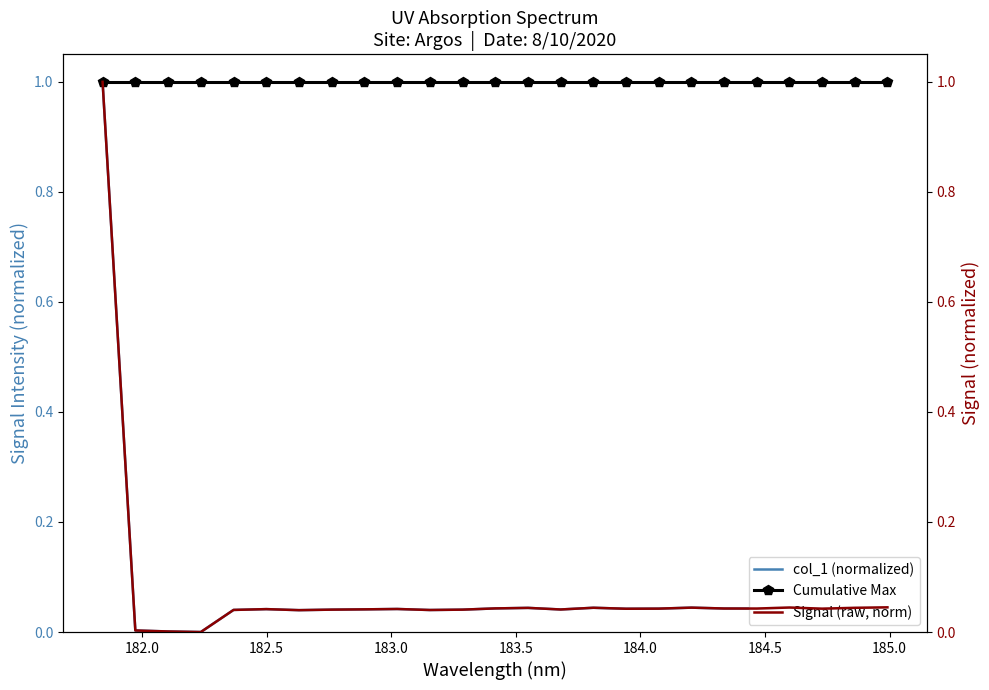

Which series has the largest total across all categories?

Cumulative Max